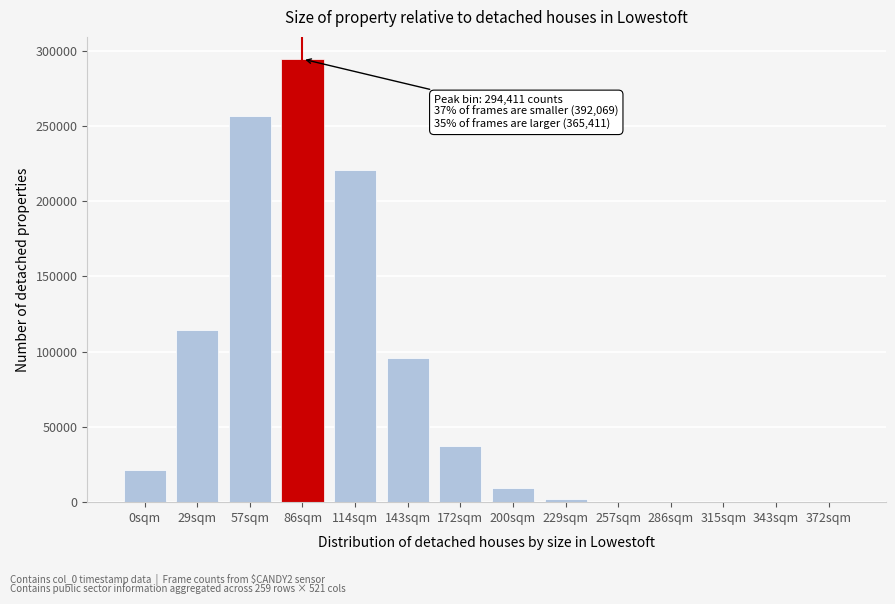

Is it true that the value at 143sqm is 95735?

True